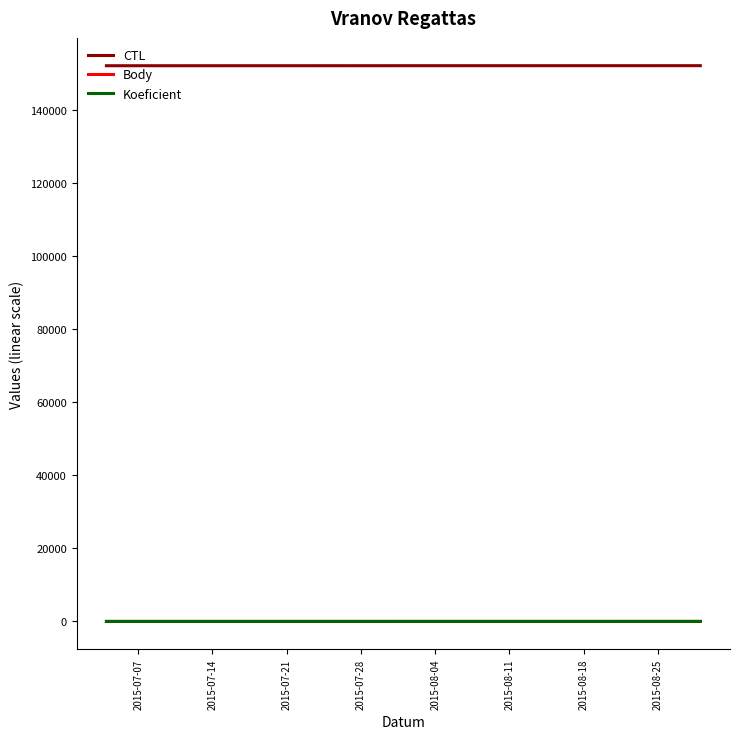

The value of CTL at 2015-07-14 is 152152.0. True or false?

True